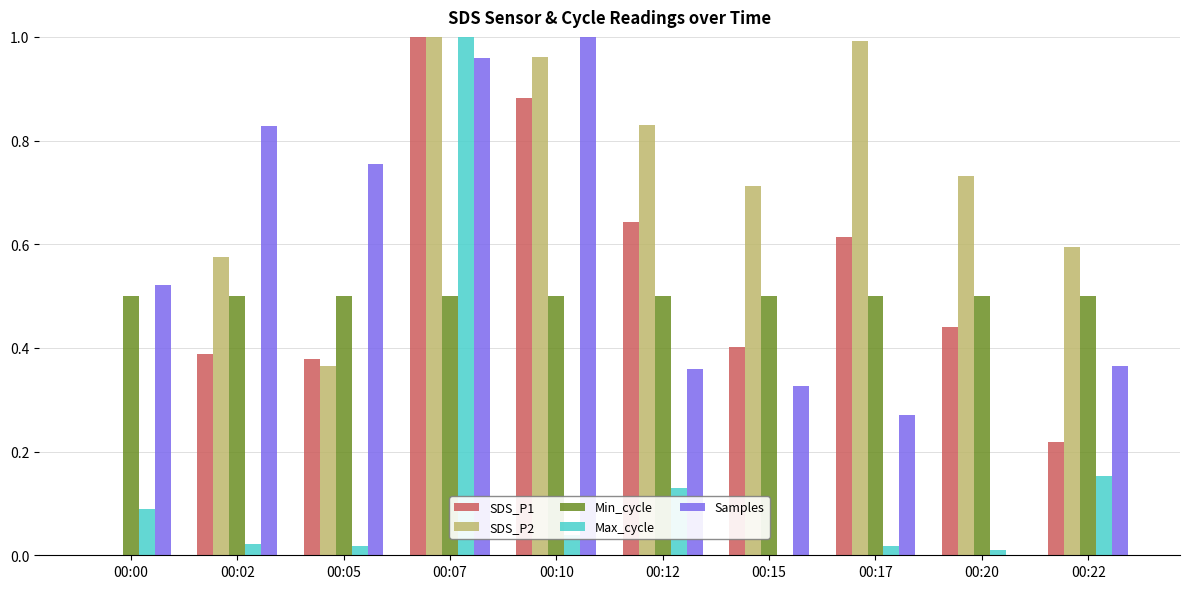

At which label does SDS_P1 reach its peak?

00:07